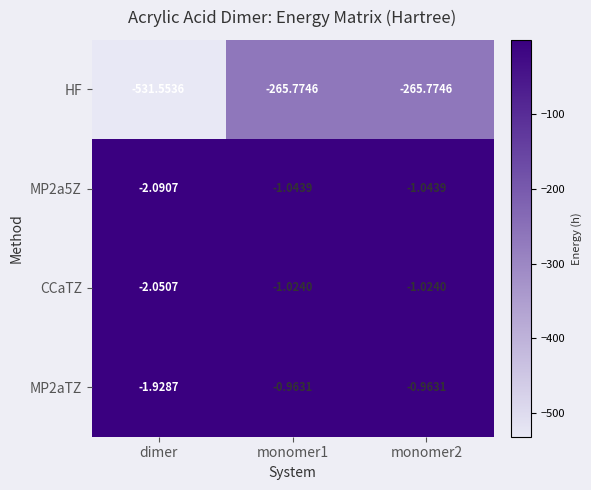

At monomer1, list the series in order from smallest to largest.

HF, MP2a5Z, CCaTZ, MP2aTZ